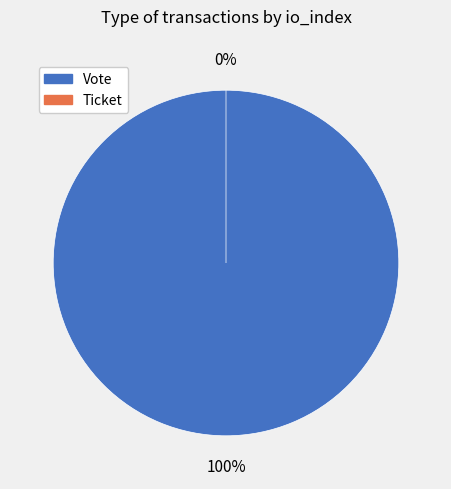

Do Vote (io_index=1) and Ticket (io_index=0) together represent more than half of the pie?

Yes